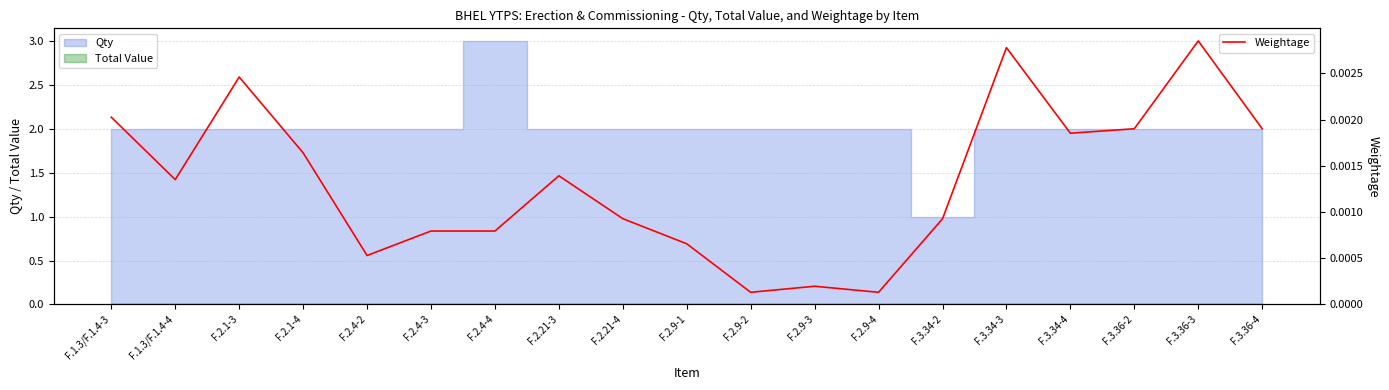

How many points are higher than both their immediate neighbors (excluding endpoints)?

5